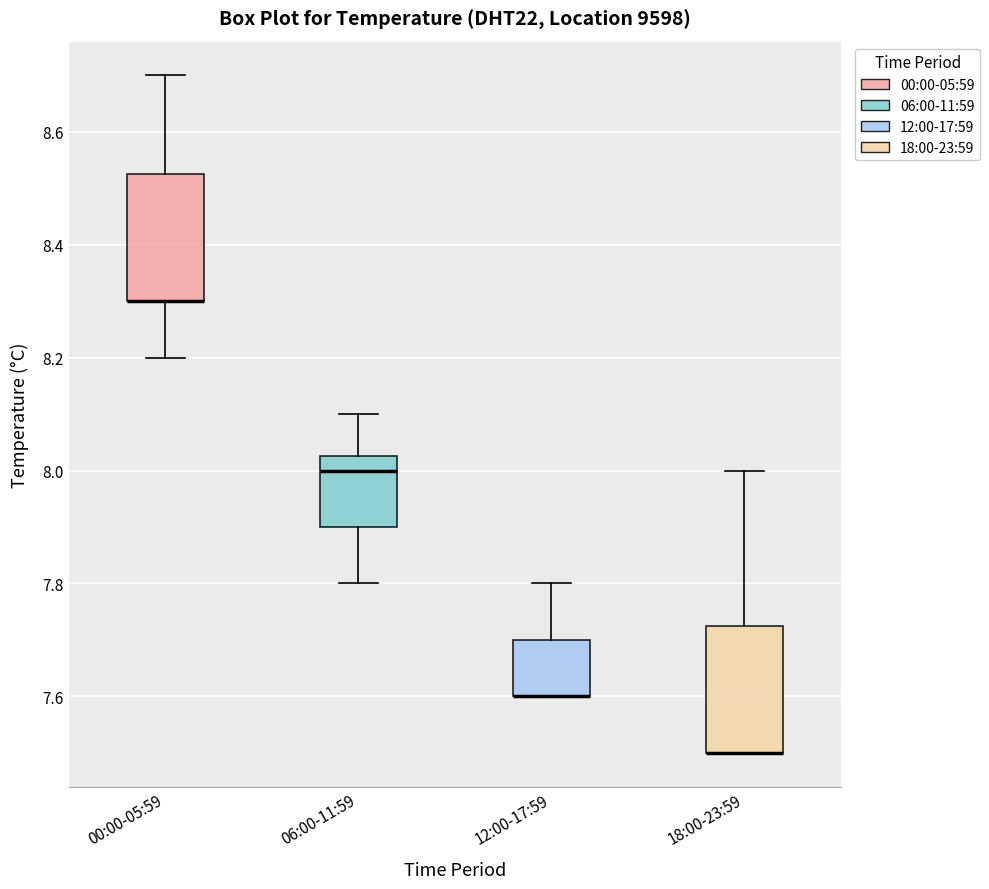

Where does the lower whisker of the box for 00:00-05:59 end on the y-axis? The values are not printed on the chart, so give them approximately, as read against the axis.

8.20